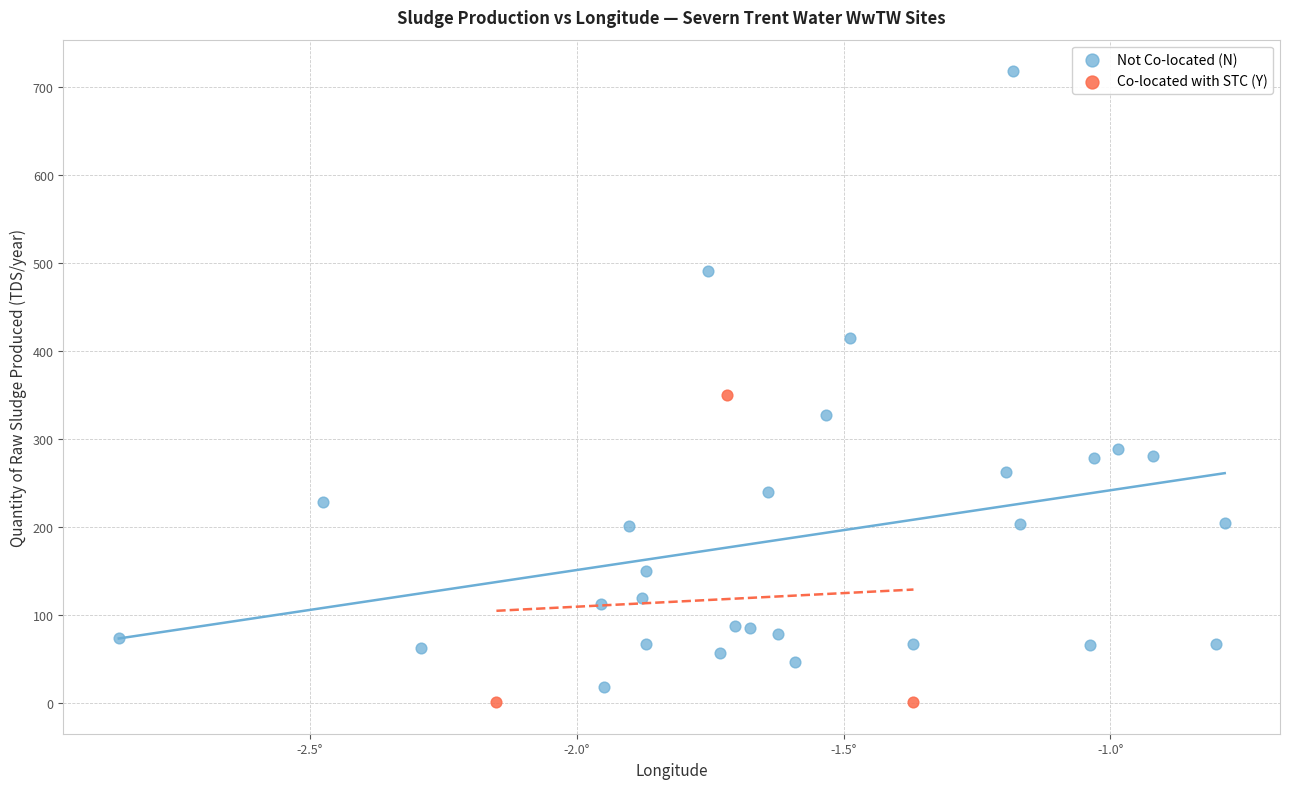

Which series has the largest Y range (max minus min)?

Not Co-located (N)